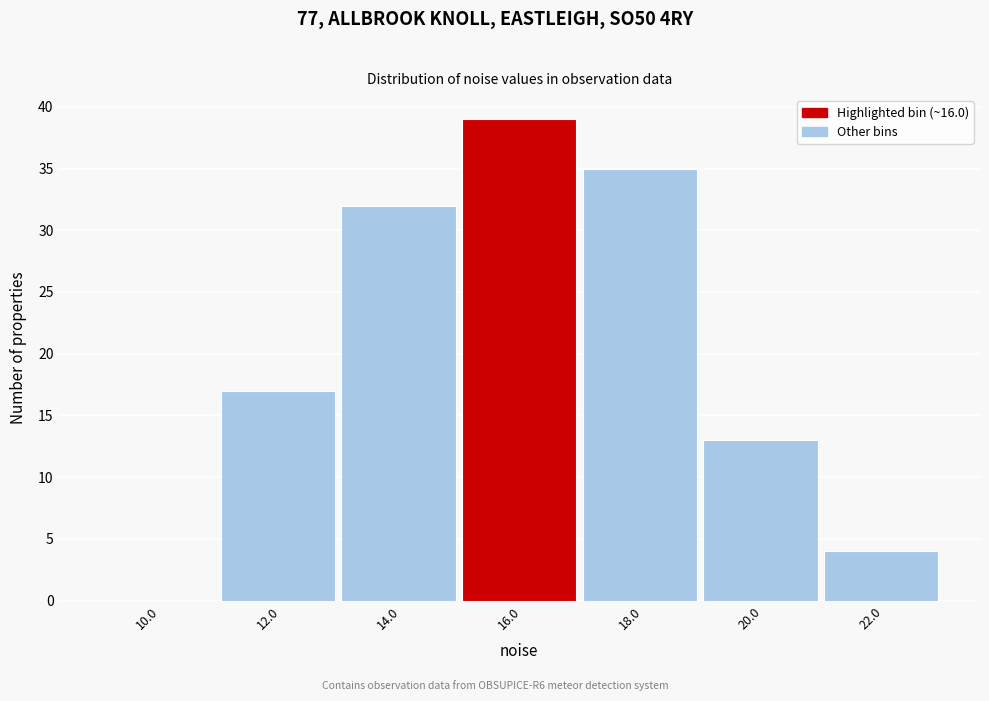

Reading right to left, list all the values displayed in this chart.

22.0=4	20.0=13	18.0=35	16.0=39	14.0=32	12.0=17	10.0=0